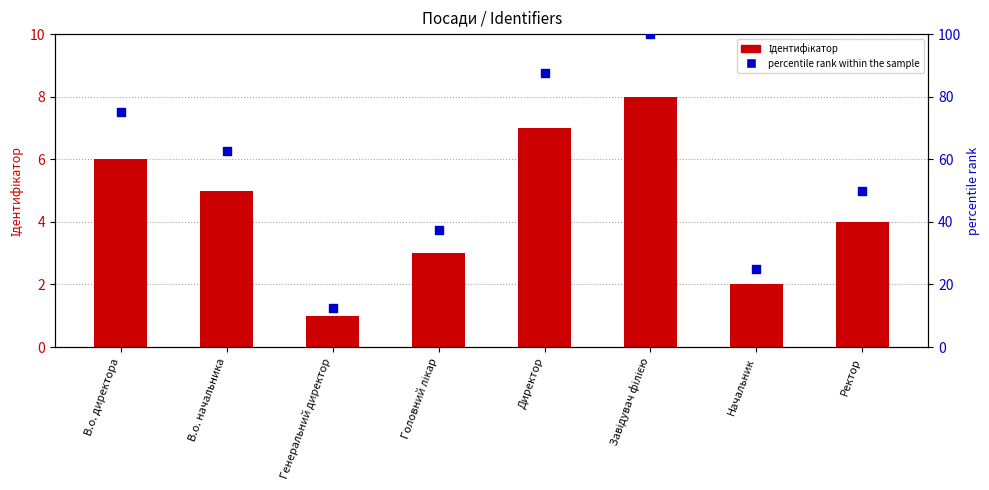

What are all the series names shown in the legend?

Ідентифікатор, percentile rank within the sample